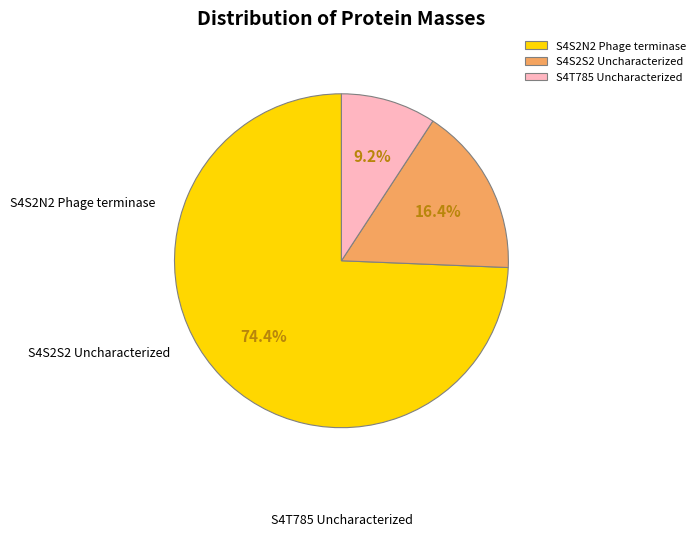

Which slice is the smallest?

S4T785_9CAUD